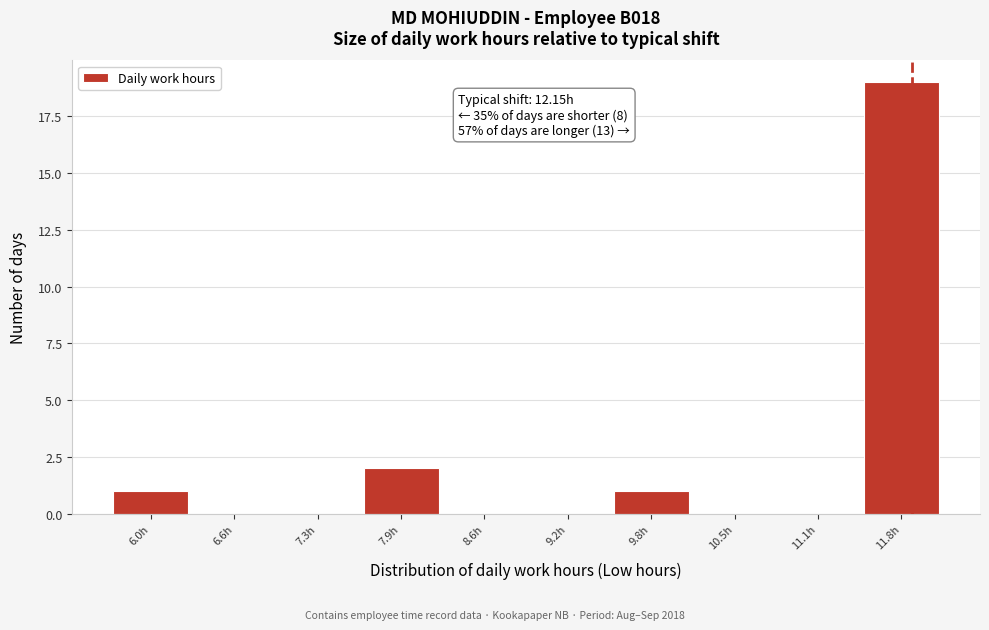

Reading left to right, what are all the values shown in this chart?

6.0h=1	6.6h=0	7.3h=0	7.9h=2	8.6h=0	9.2h=0	9.8h=1	10.5h=0	11.1h=0	11.8h=19